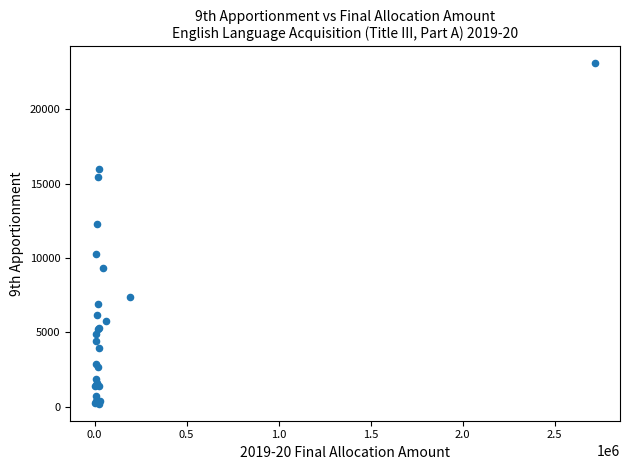

What Y value in the scatter plot is closest to 11646?

12302